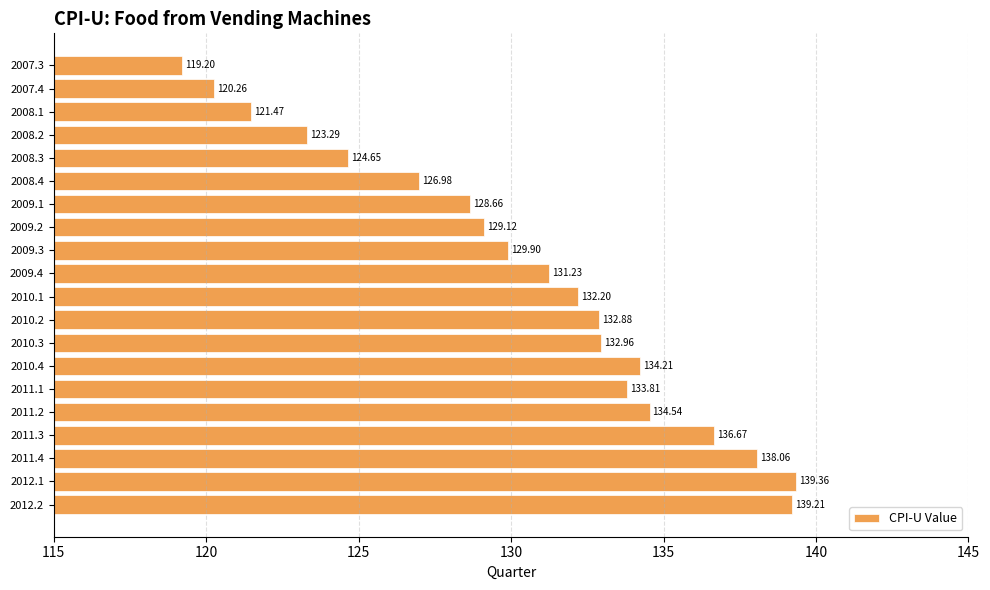

What is the change in value from 2011.4 to 2009.4?

-6.8